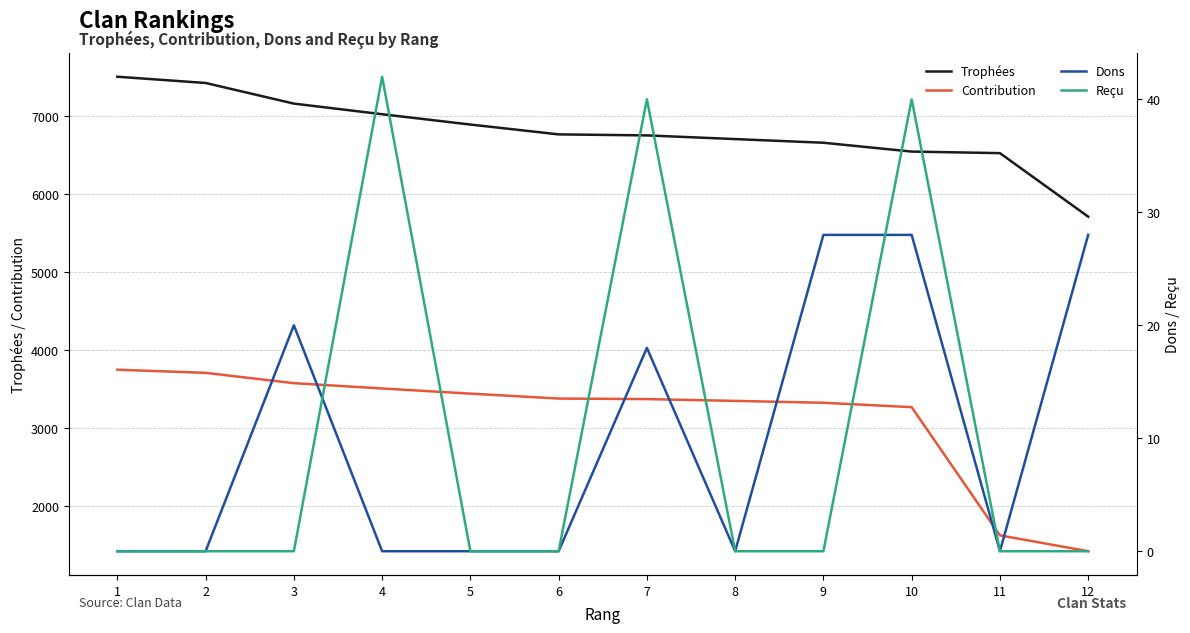

At which category is the sum across all series the highest?

1